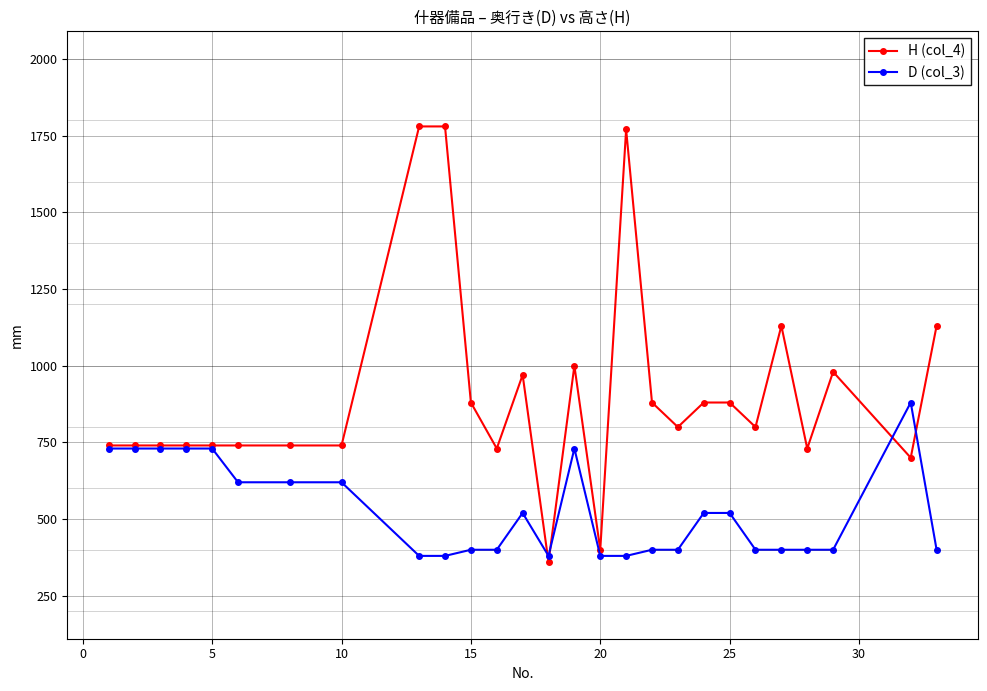

True or false: D (col_3) has more than 2 points higher than both neighbors.

True